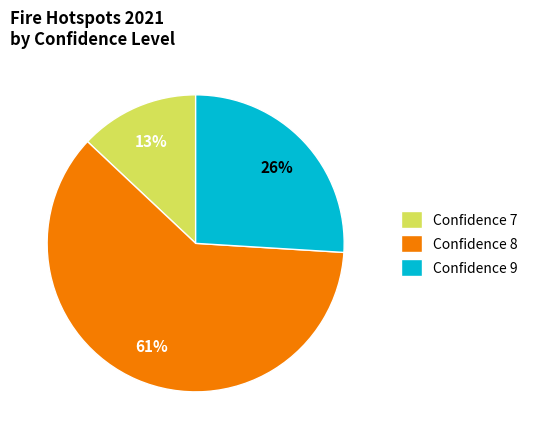

To the nearest percent, what is the average slice percentage?

33%